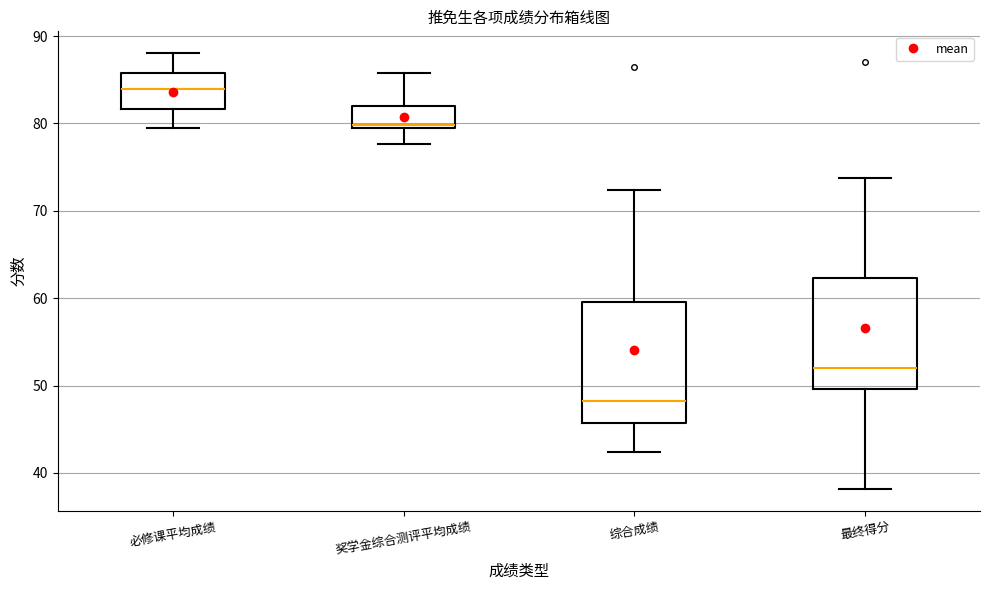

Which box has the highest median line?

必修课平均成绩